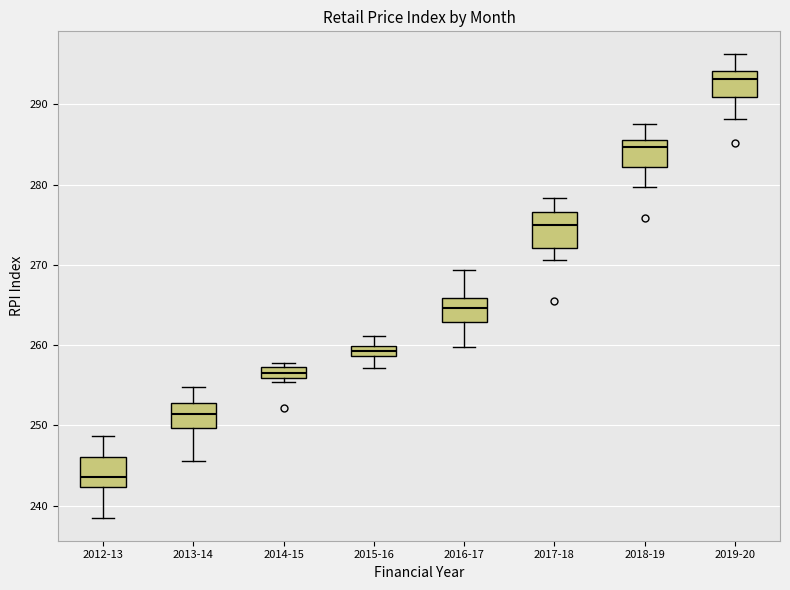

Where does the median line of the box for 2019-20 sit on the y-axis? The values are not printed on the chart, so give them approximately, as read against the axis.

293